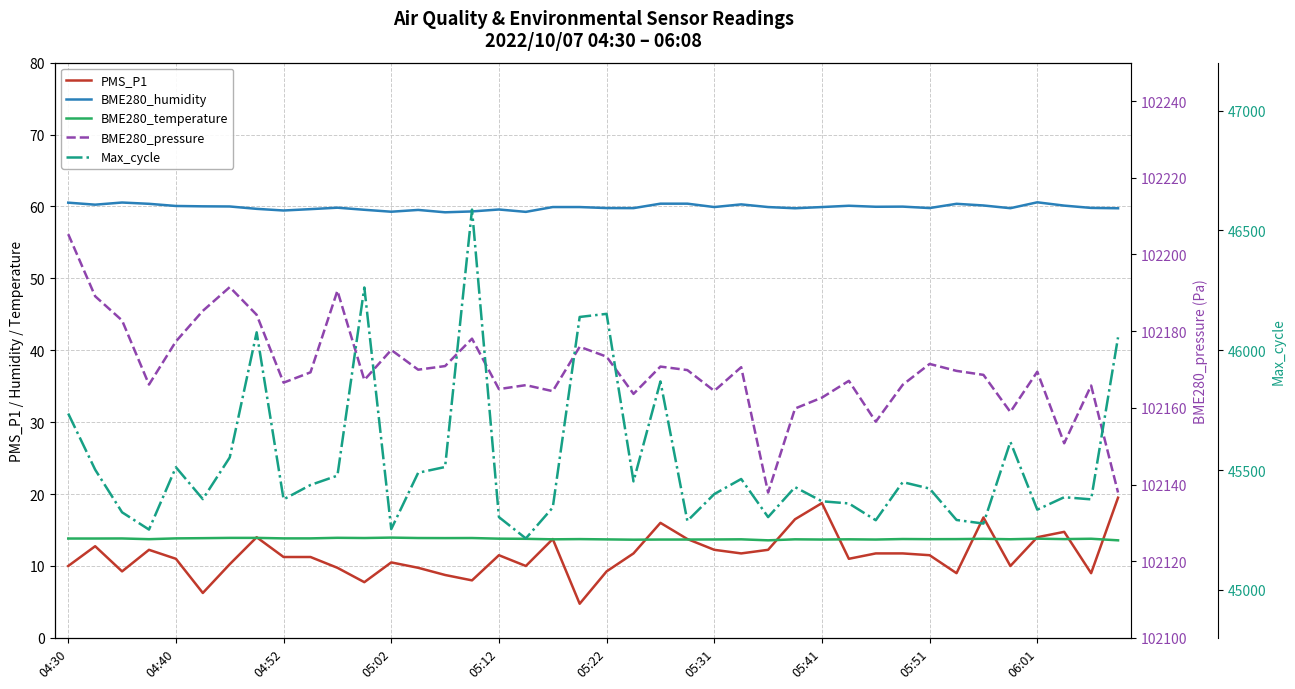

What is the sum of the BME280_humidity values at 33 and 38?

120.2